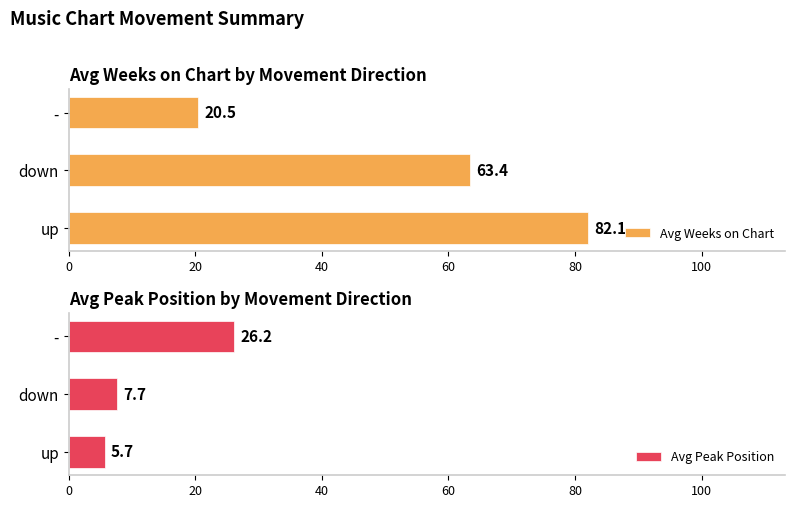

What is the lowest value of the Avg Peak Position series?

5.7